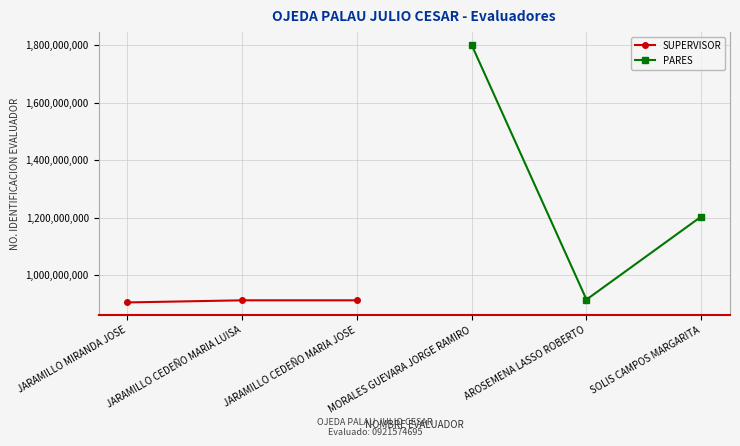

Reading left to right, transcribe all the data shown in this chart.

SUPERVISOR: 903852457	911247856	911247864
PARES: 1801599422	913749032	1203476914